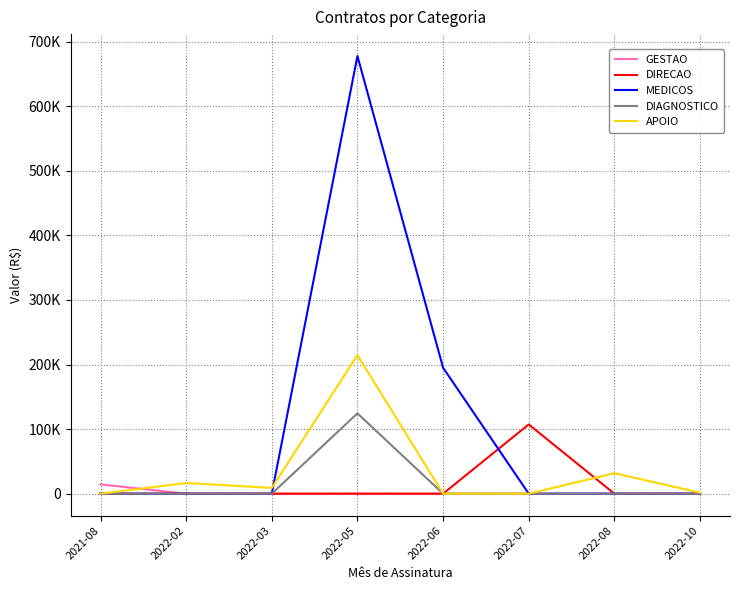

What are all the series names shown in the legend?

GESTAO, DIRECAO, MEDICOS, DIAGNOSTICO, APOIO